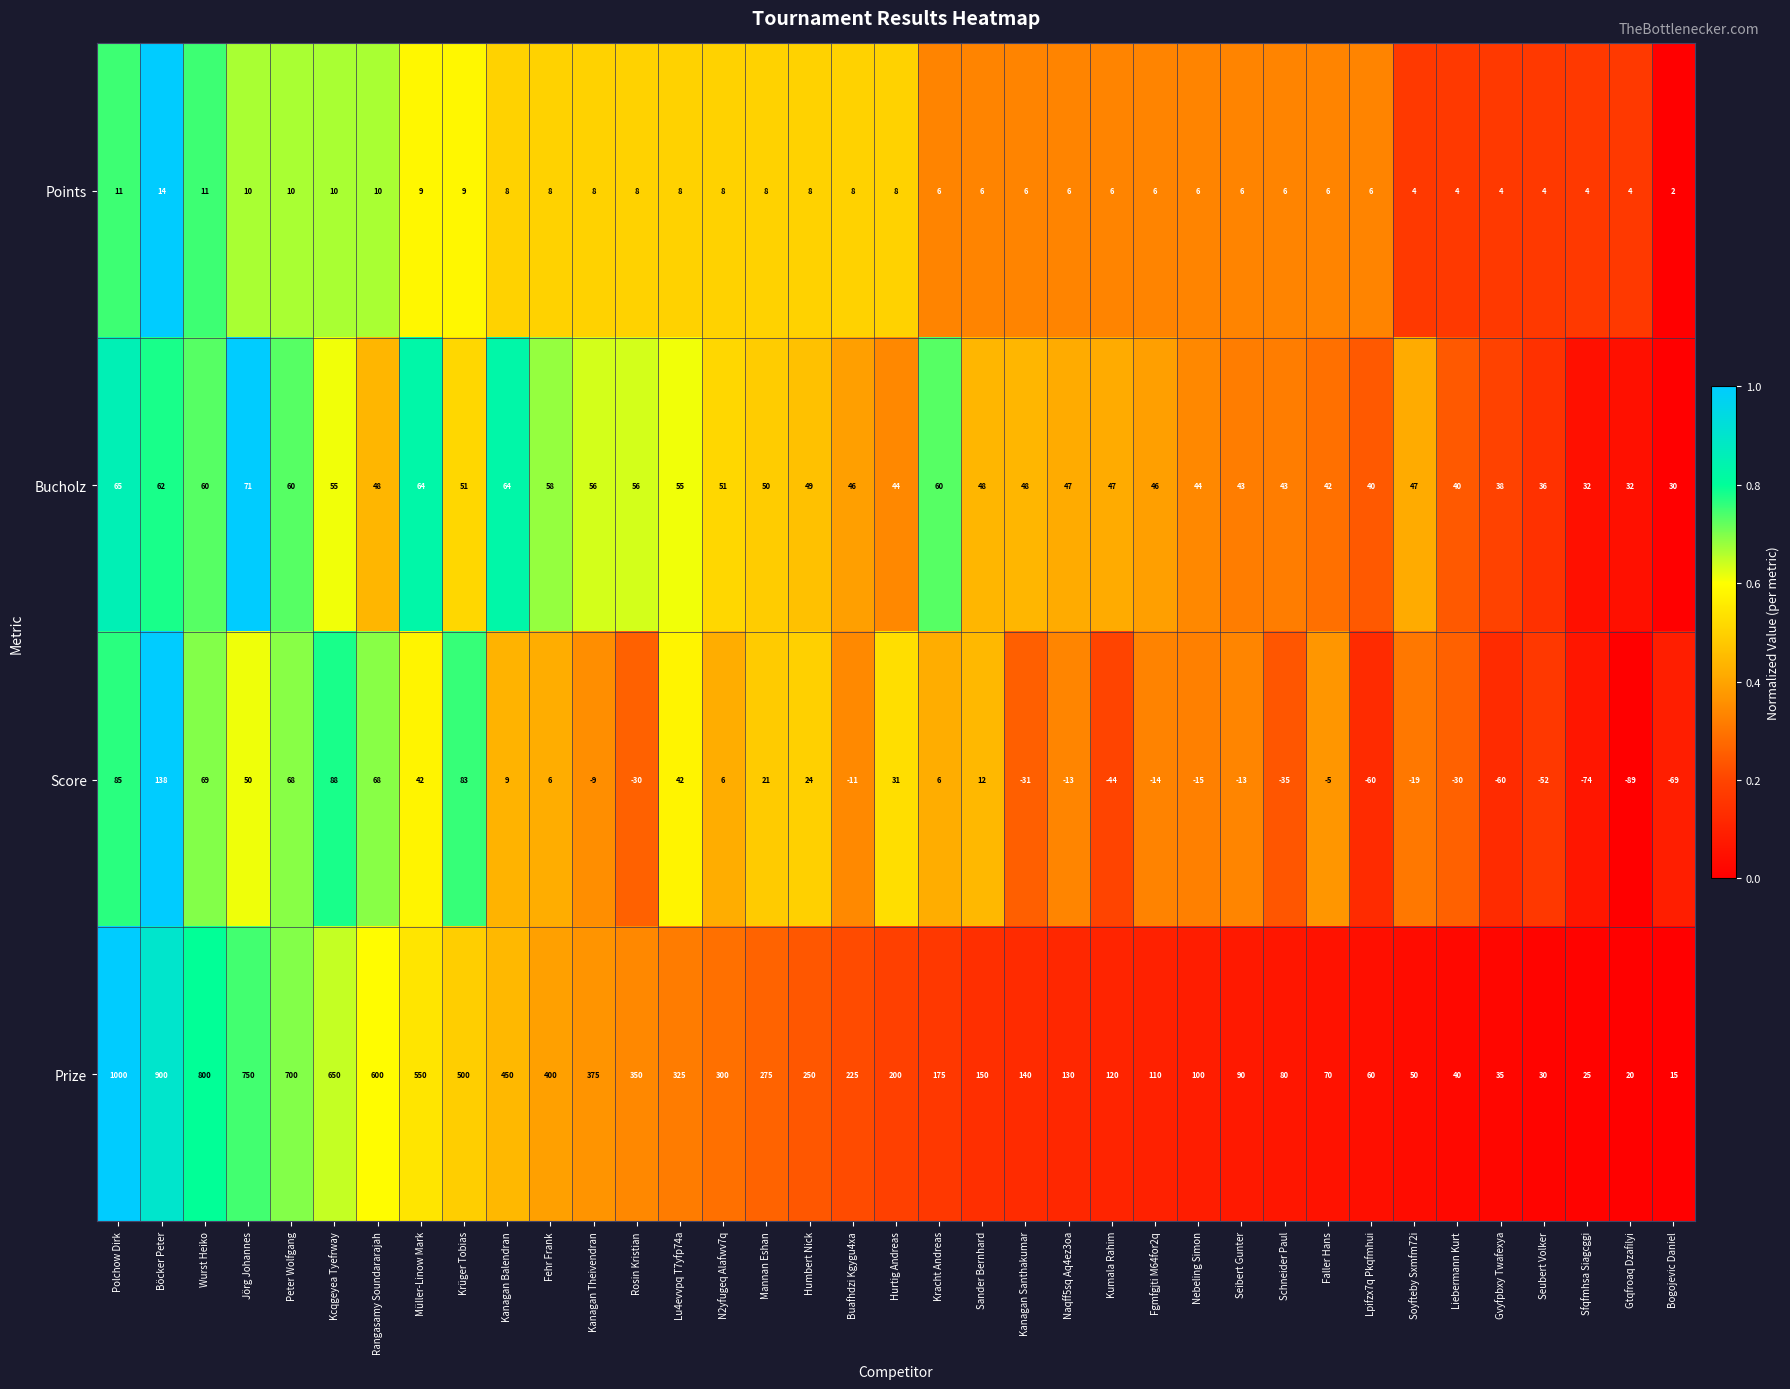

What is the difference between the Score values at Peter Wolfgang and Faller Hans?

73